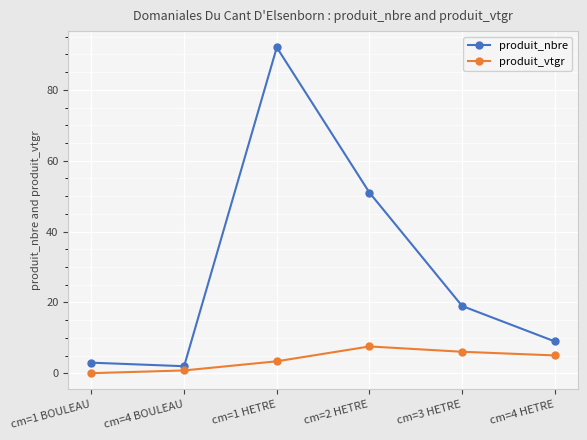

List the series in order of their overall mean, lowest first.

produit_vtgr, produit_nbre